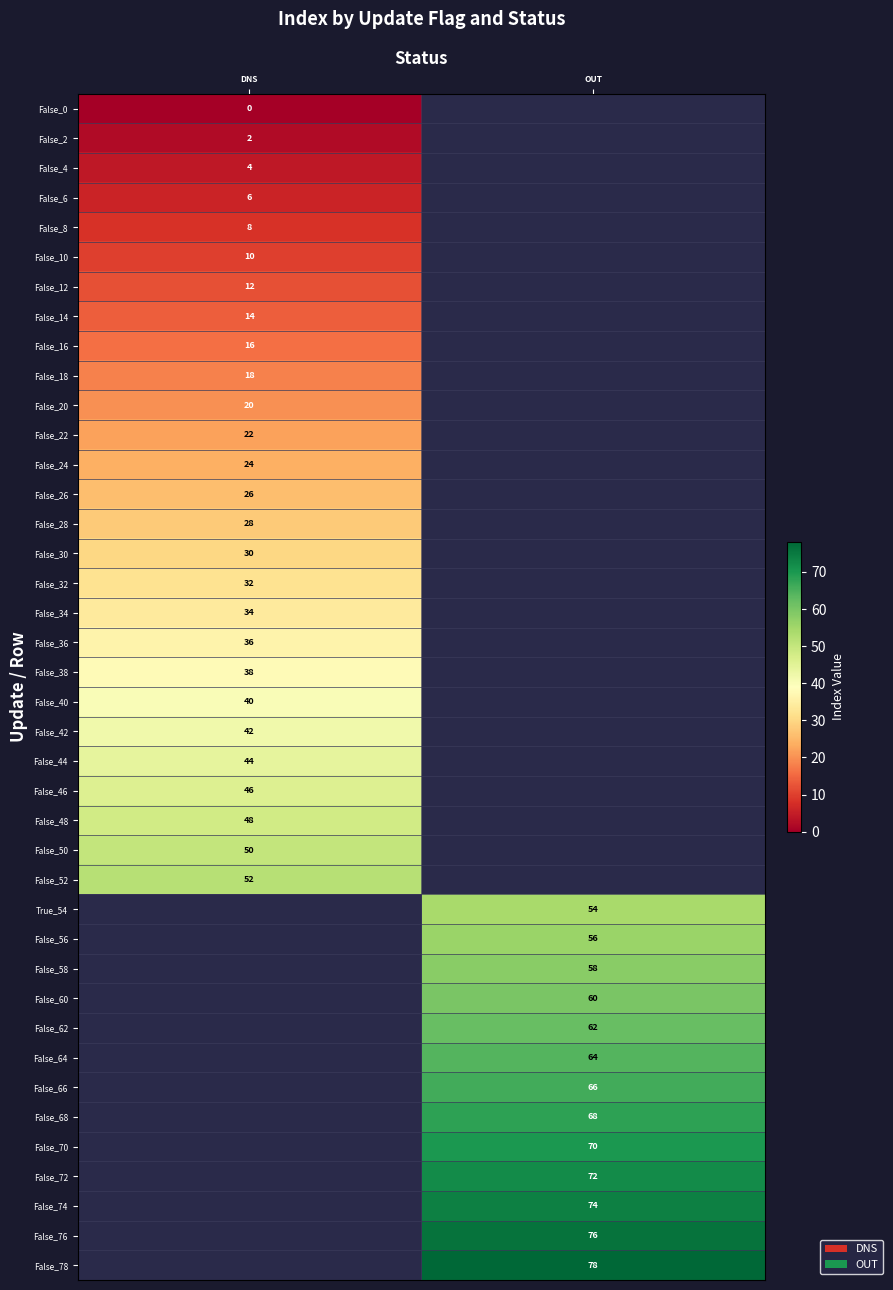

Is it true that False_70 equals 29 at OUT?

False